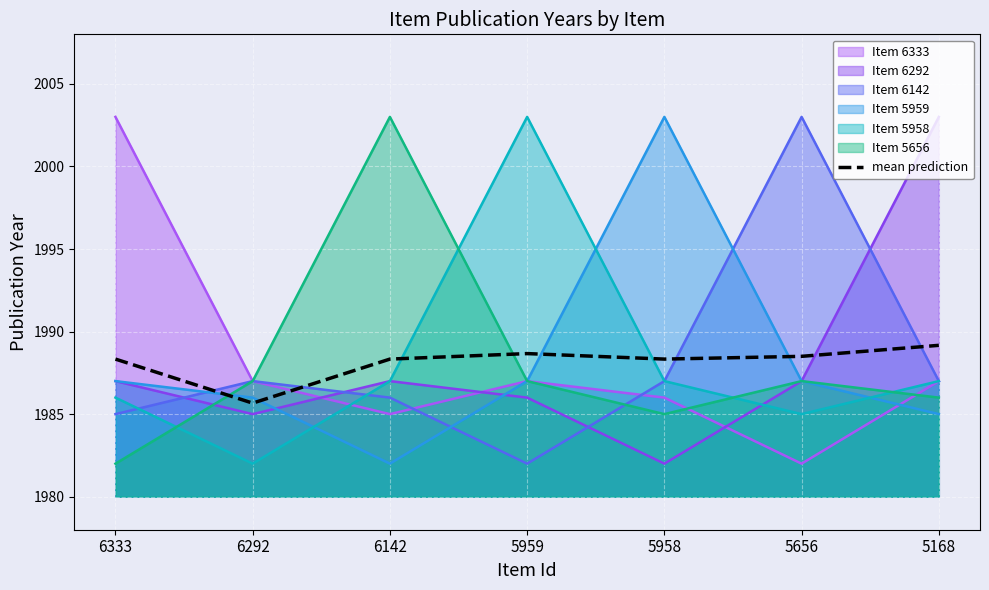

How many categories are shown in the chart?

7